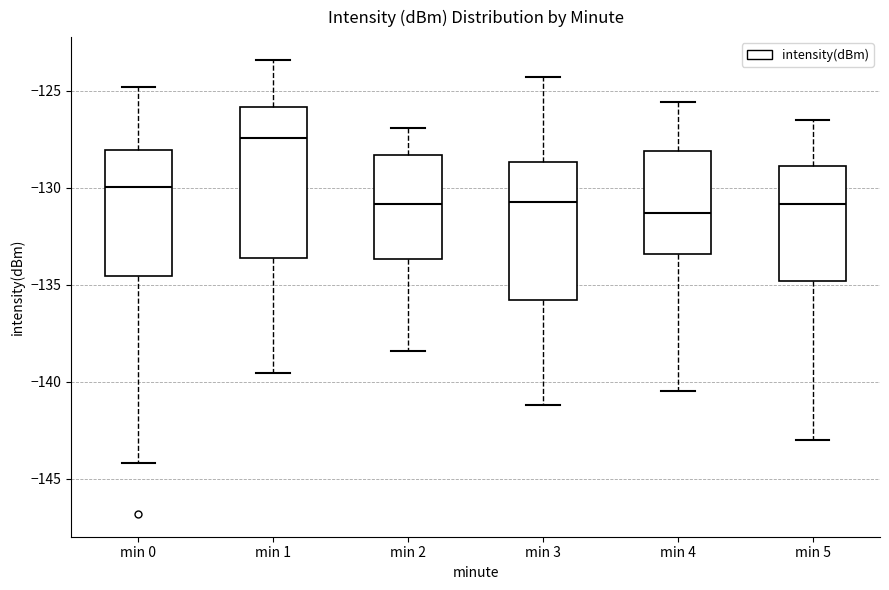

Which box has the highest median line?

min 1